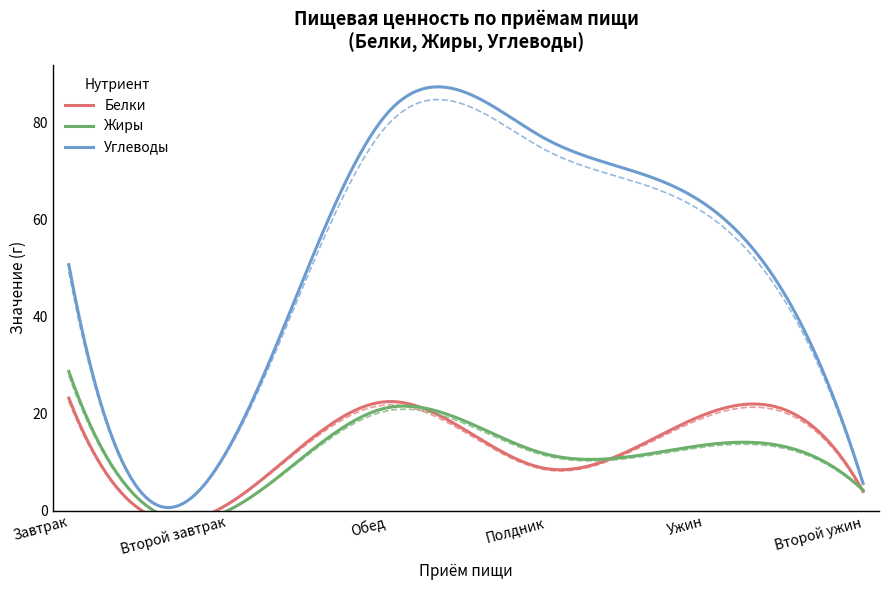

Rank the series at Полдник from highest to lowest value.

Углеводы, Жиры, Белки